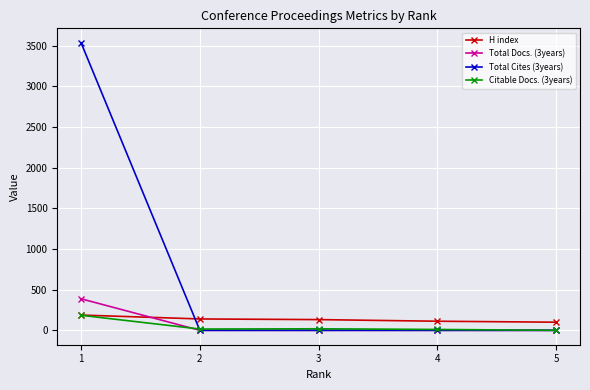

What is the lowest value of the H index series?

100